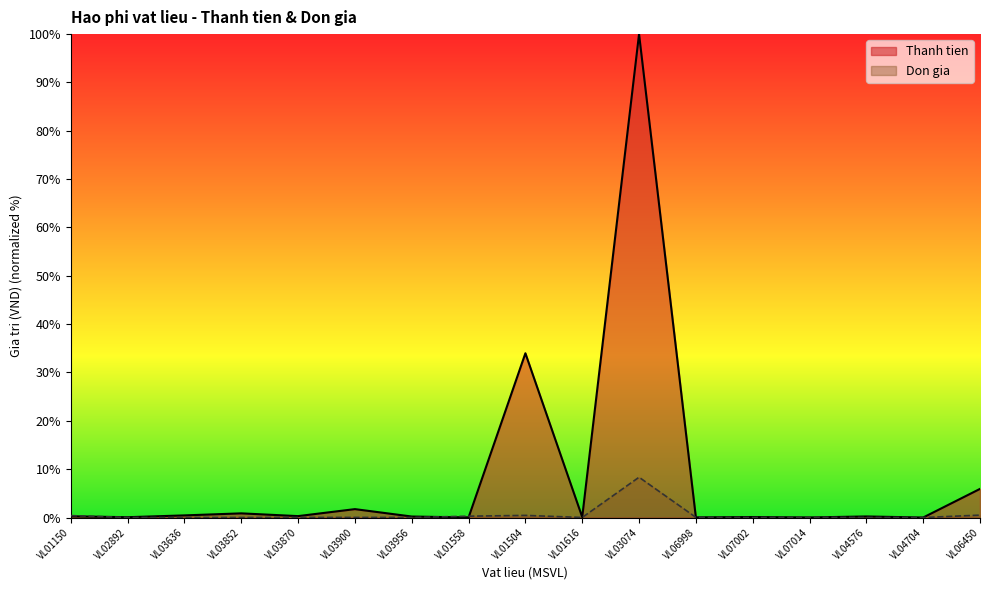

True or false: Thanh tien has more than 0 points higher than both neighbors.

True